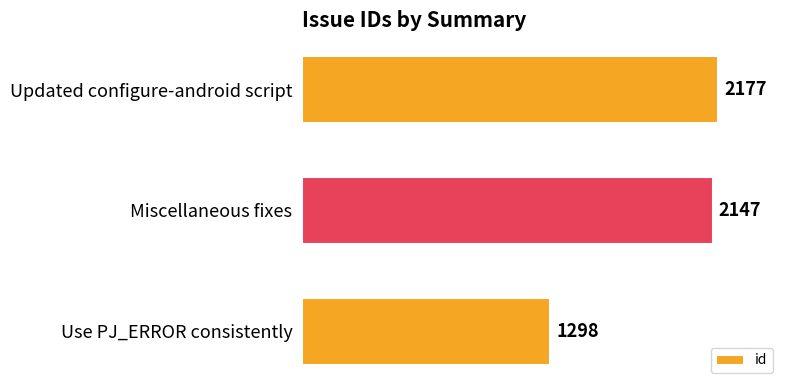

Which has a higher value, Use PJ_ERROR consistently or Miscellaneous fixes?

Miscellaneous fixes